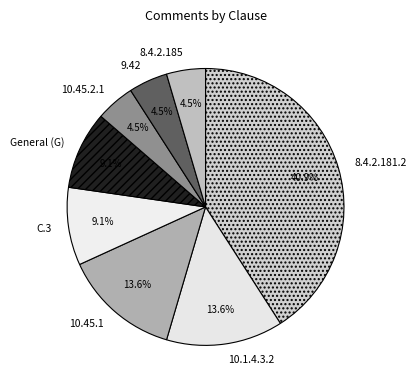

Approximately how many times larger is the value at 10.45.2.1 compared to 10.45.1?

0.3